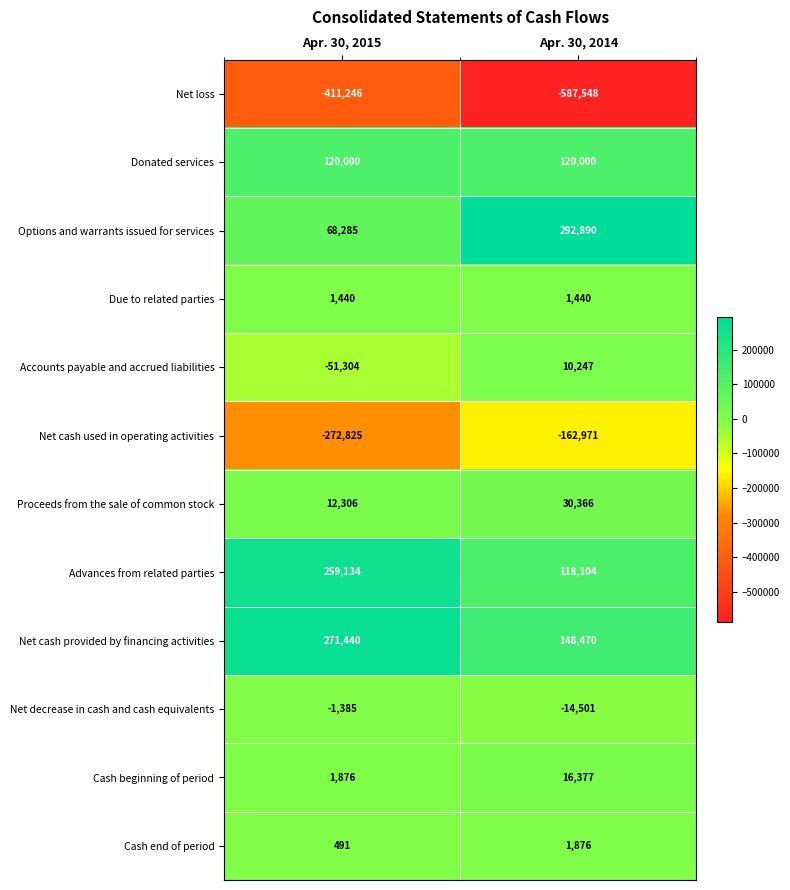

Where is Options and warrants issued for services nearest to the value 180587?

Apr. 30, 2015